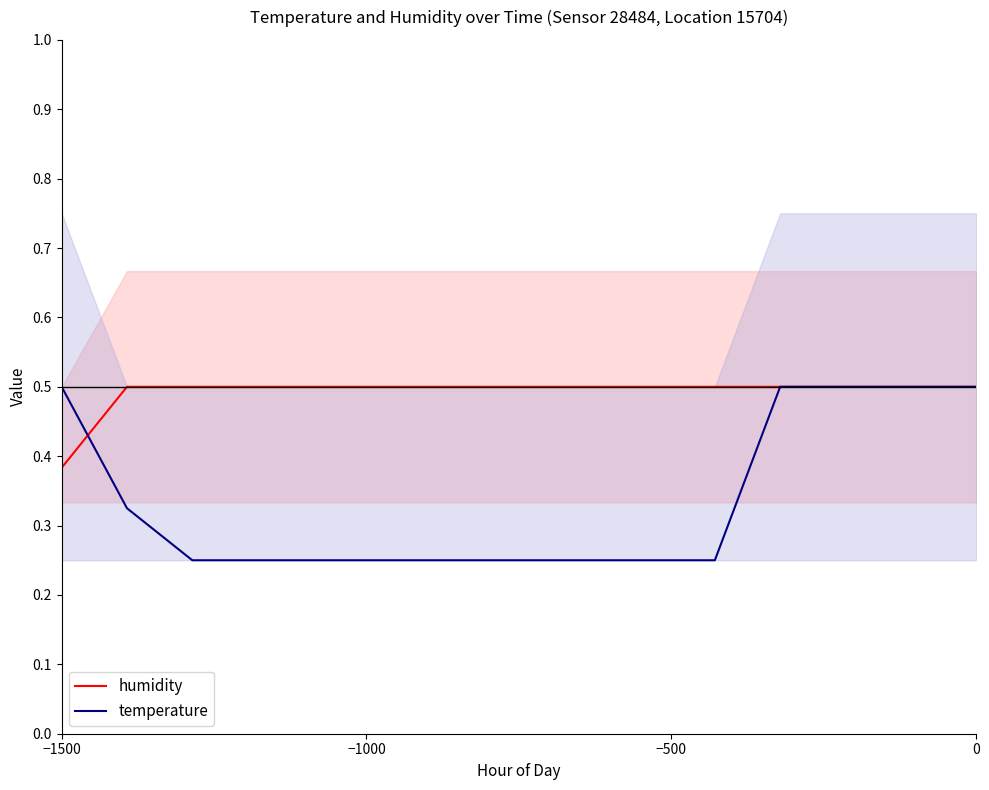

How many times do temperature and humidity cross each other?

2